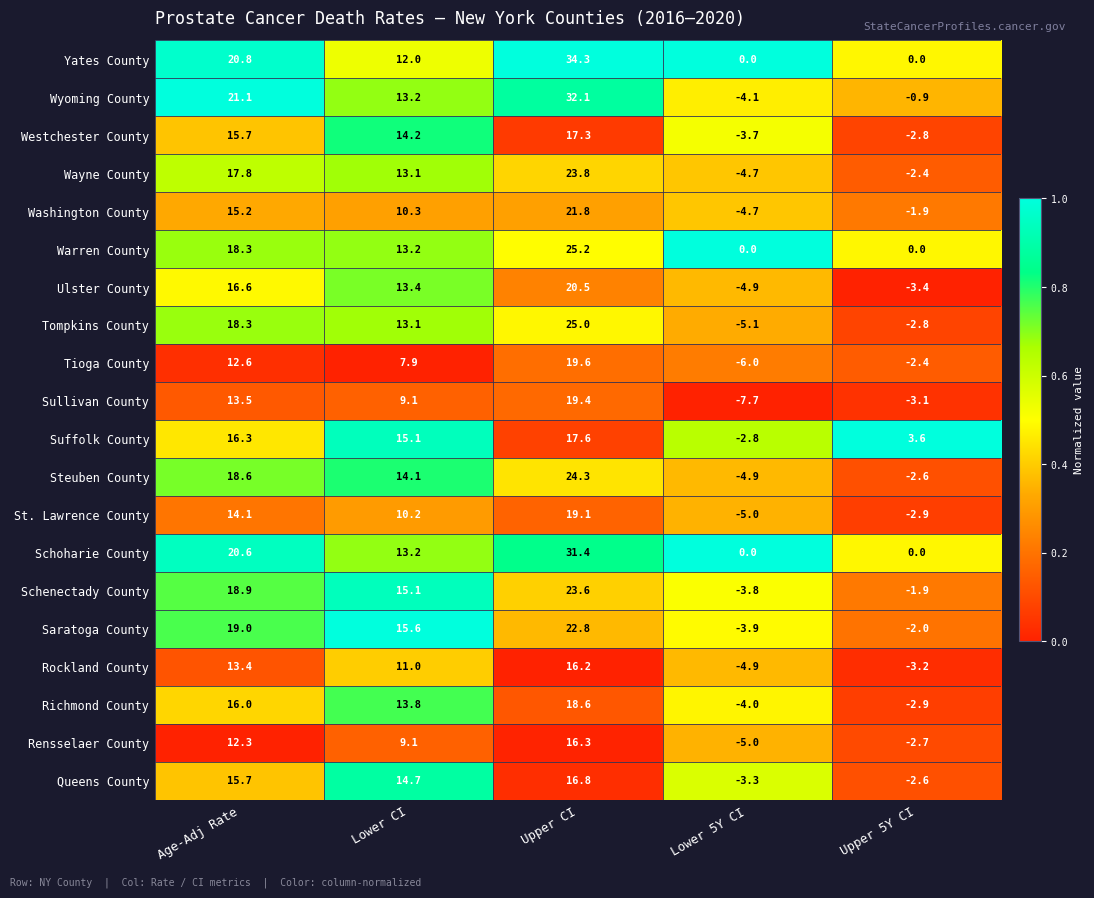

What is the sum of all Tompkins County values?

48.5